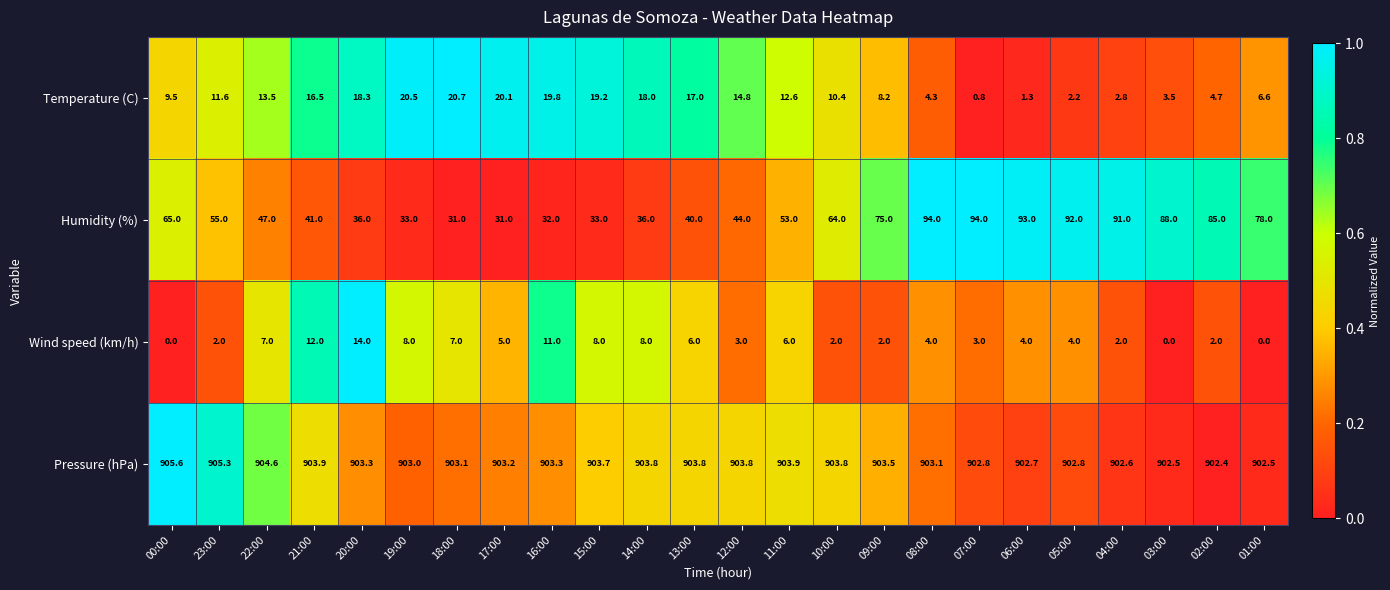

At 15:00, list the series in order from largest to smallest.

Pressure (hPa), Humidity (%), Temperature (C), Wind speed (km/h)